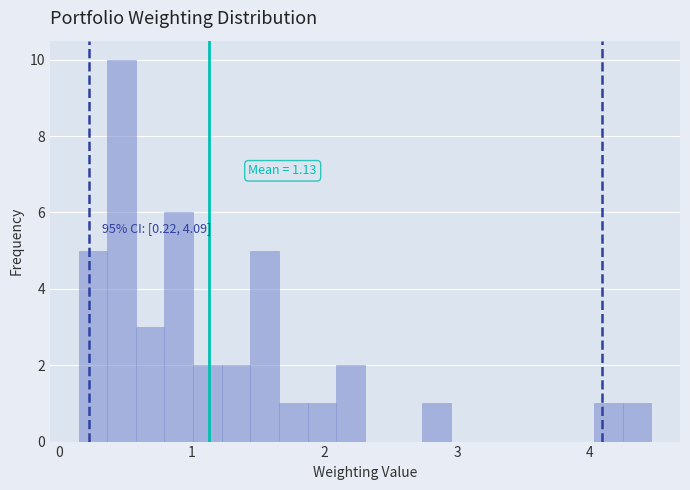

Read against the x-axis, roughly where is the centre of the tallest bar?

0.5